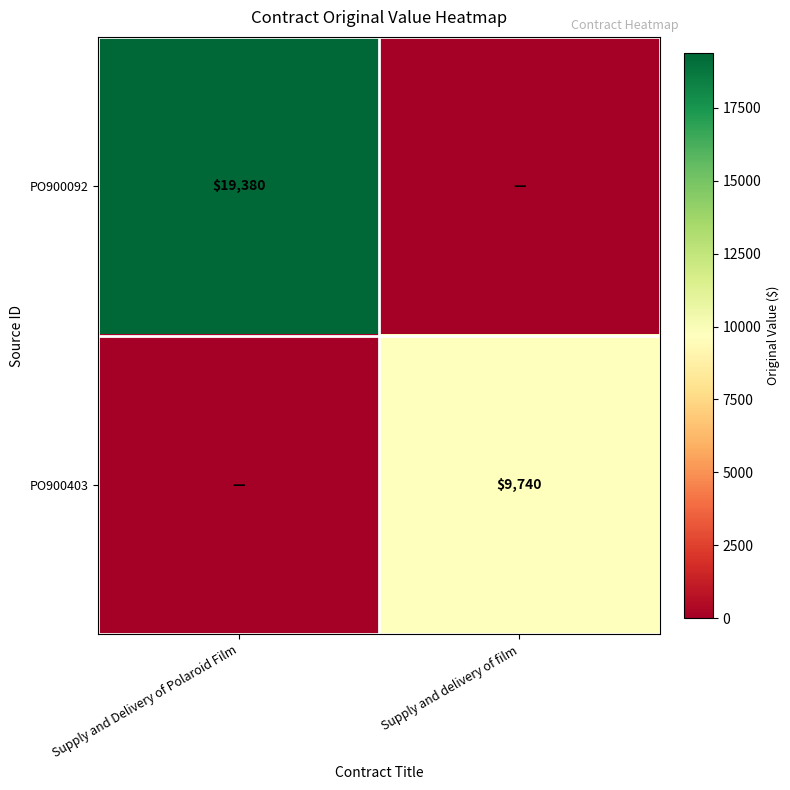

Which category has the lowest value across all series?

Supply and delivery of film